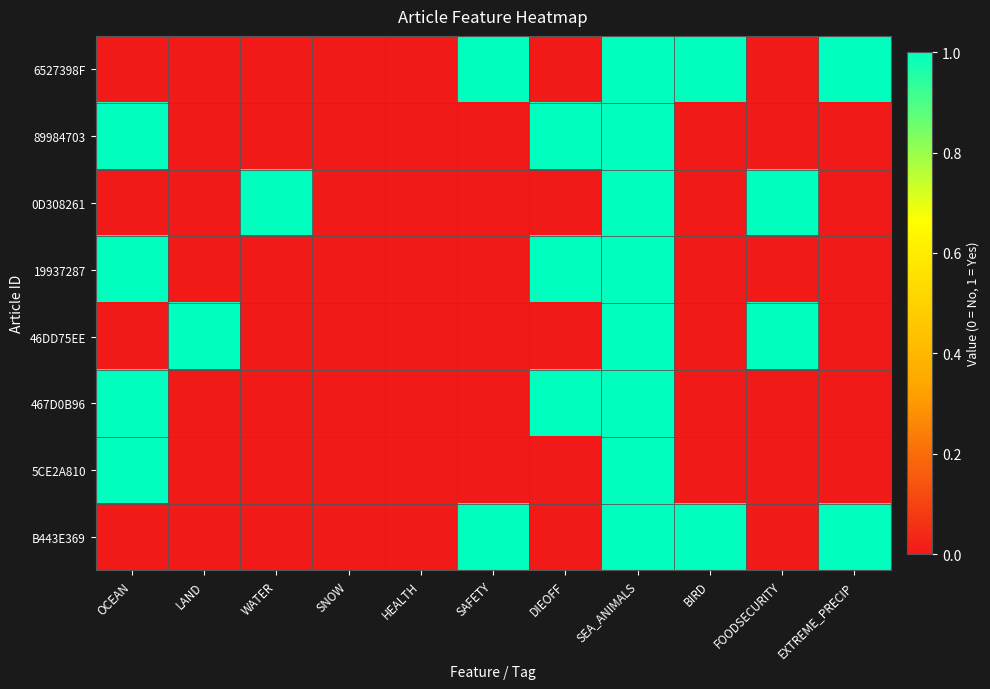

Which category has the lowest value across all series?

OCEAN